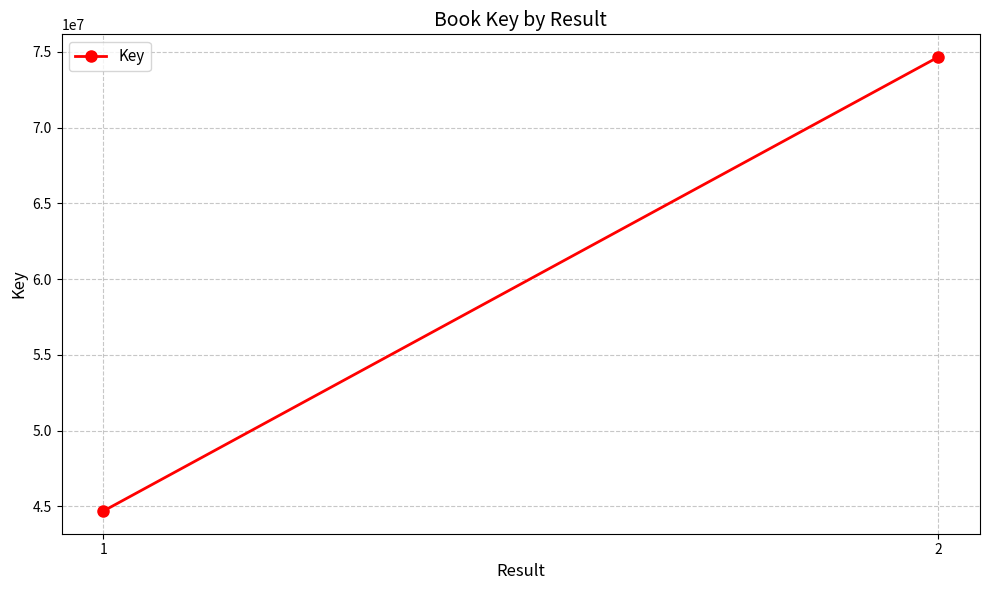

What is the change in value from 1 to 2?

+29956975